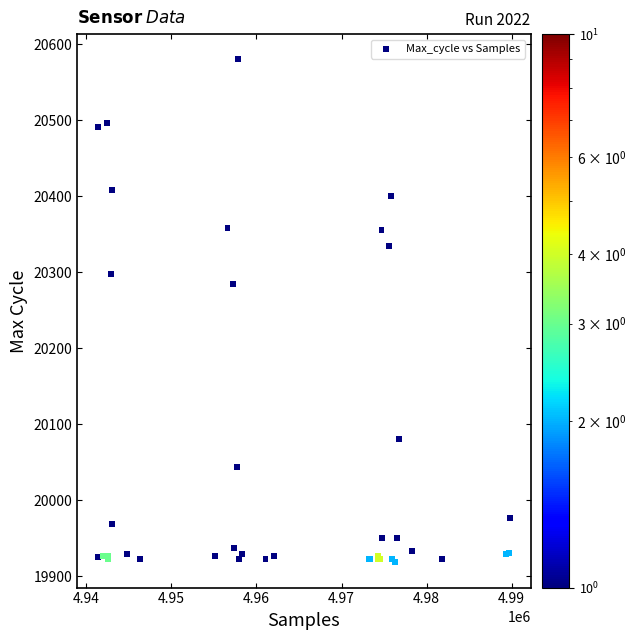

What Y value in the scatter plot is closest to 20249?

20284